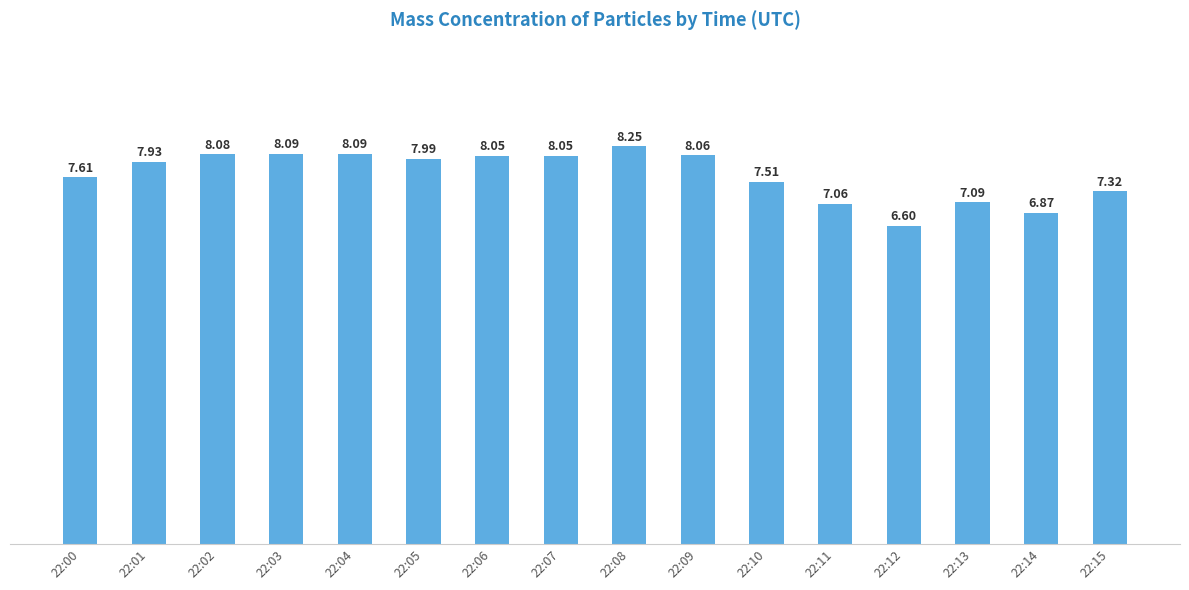

What is the sum of all values?

122.7